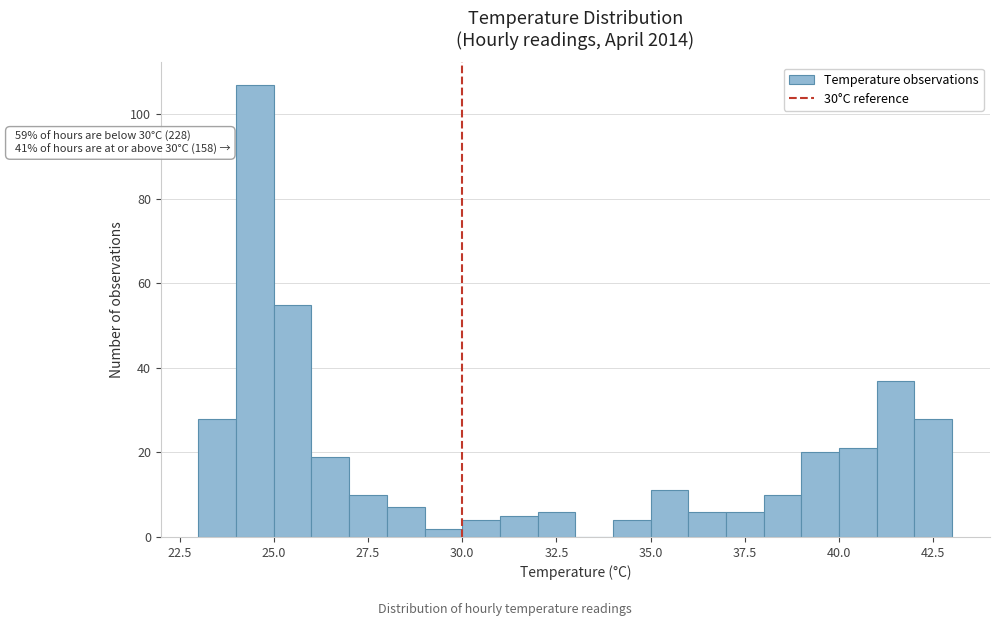

Around what value on the x-axis is the tallest bar? Give the approximate position of its centre, as read against the axis.

24.5